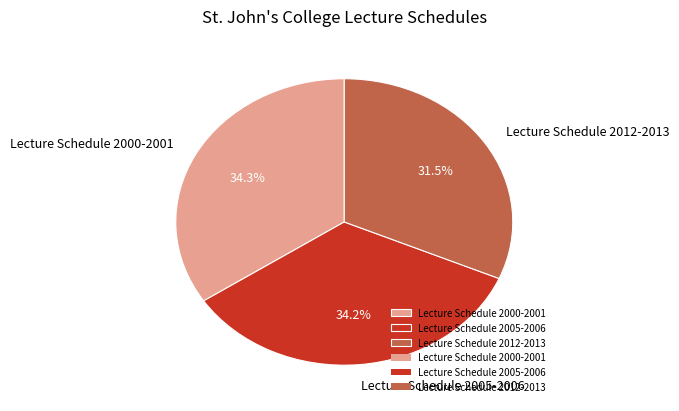

To the nearest percent, what is the difference between the largest and smallest slice percentages?

3%